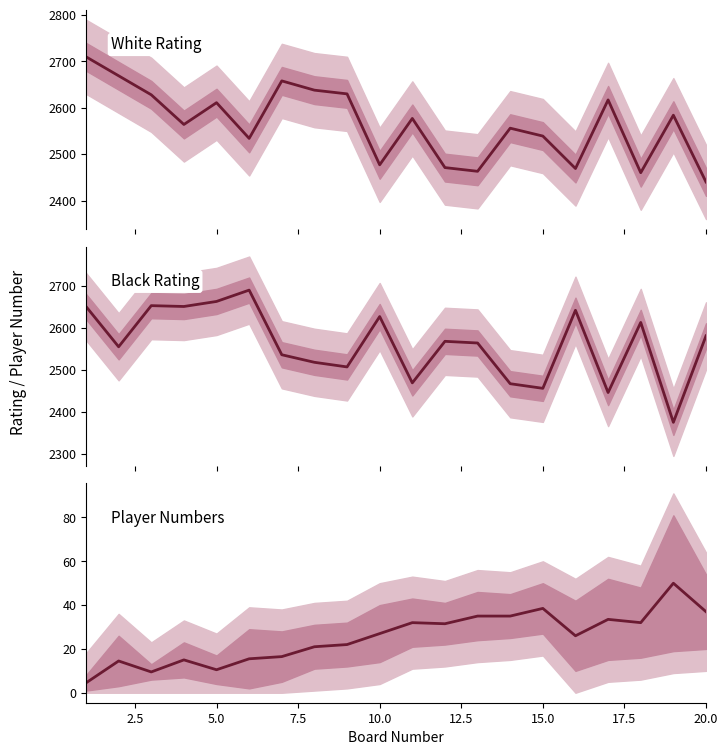

How many interior local peaks does the White Rating series have?

6